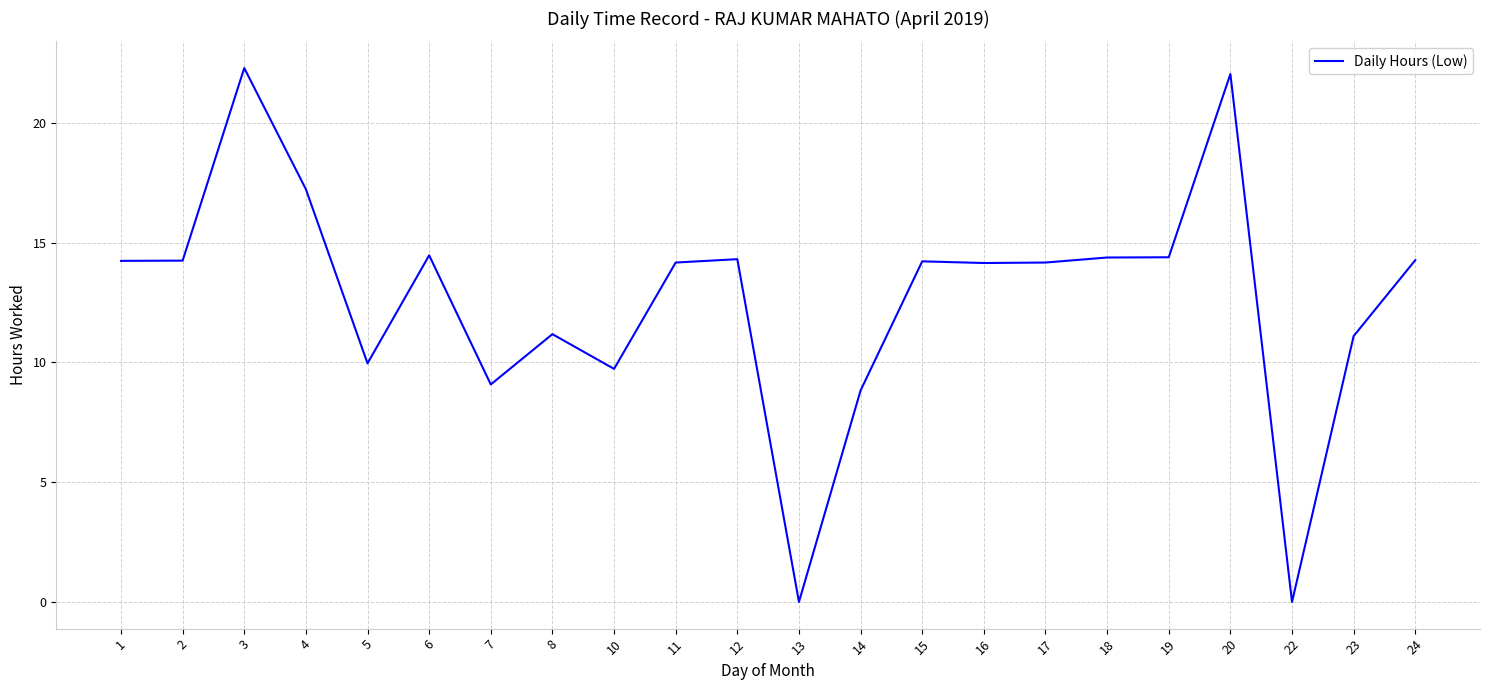

What is the approximate value at 23?

11.1